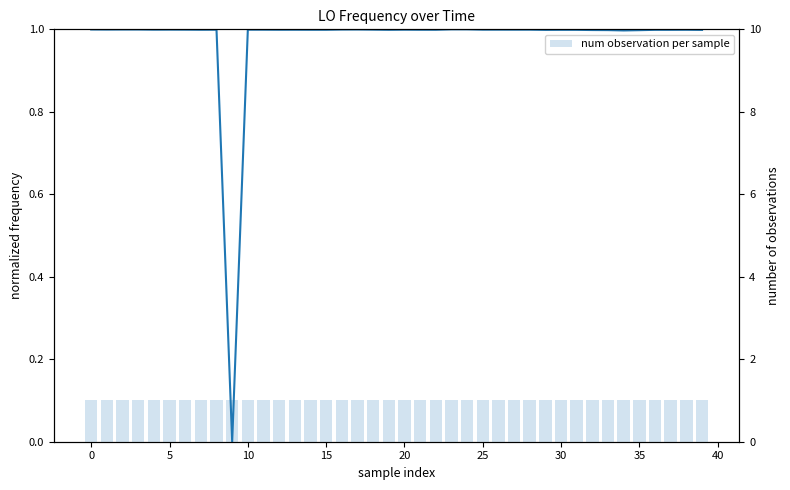

Reading right to left, extract all data points from this chart.

LO_Frequency: 1.0	1.0	1.0	1.0	1.0	1.0	1.0	1.0	1.0	1.0	1.0	1.0	1.0	1.0	1.0	1.0	1.0	1.0	1.0	1.0	1.0	1.0	1.0	1.0	1.0	1.0	1.0	1.0	1.0	1.0	0.0	1.0	1.0	1.0	1.0	1.0	1.0	1.0	1.0	1.0
num observation per sample: 1.0	1.0	1.0	1.0	1.0	1.0	1.0	1.0	1.0	1.0	1.0	1.0	1.0	1.0	1.0	1.0	1.0	1.0	1.0	1.0	1.0	1.0	1.0	1.0	1.0	1.0	1.0	1.0	1.0	1.0	1.0	1.0	1.0	1.0	1.0	1.0	1.0	1.0	1.0	1.0